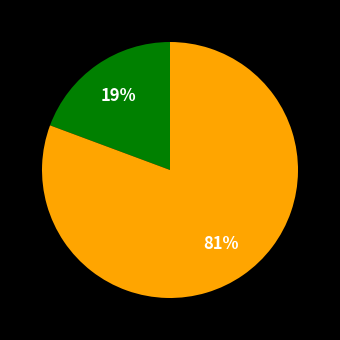

To the nearest percent, what is the average slice percentage?

50%